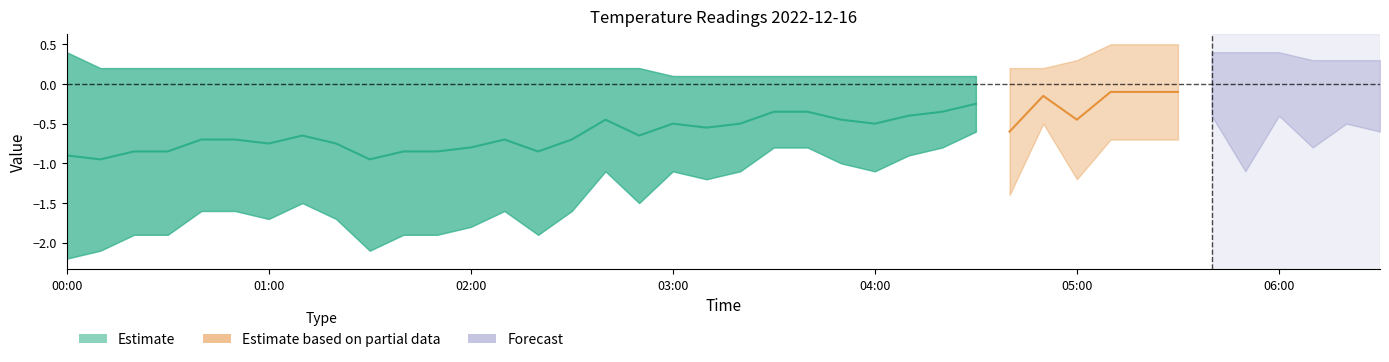

What is the label of the 8th point from the right?

05:20